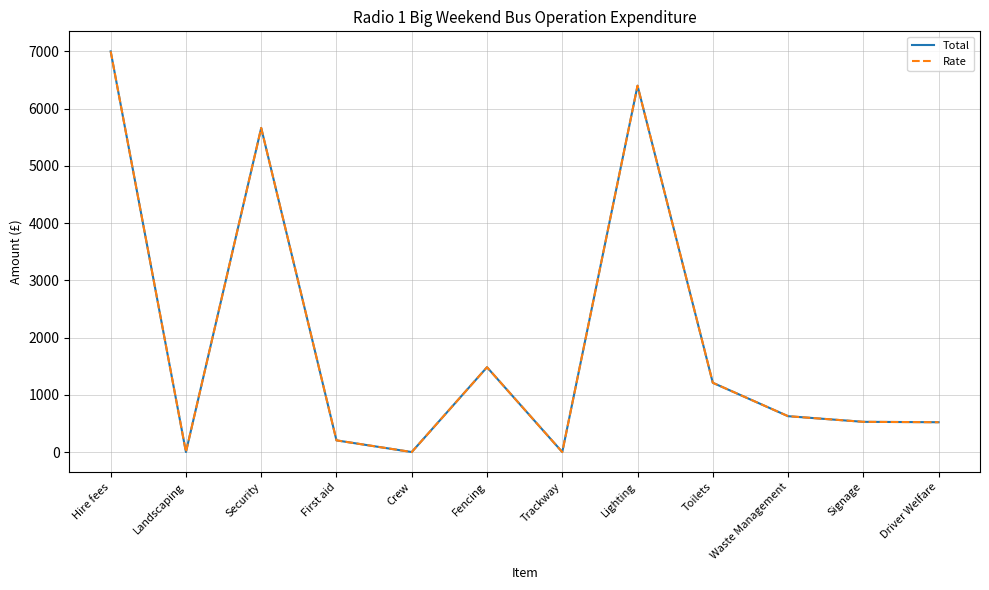

Does the chart display data point markers on the line(s)?

No